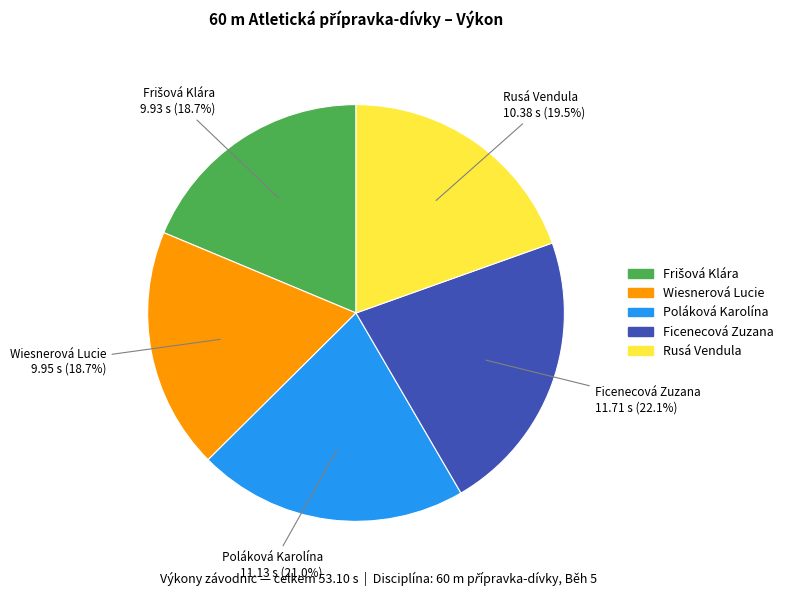

Which has a higher value, Ficenecová Zuzana or Rusá Vendula?

Ficenecová Zuzana